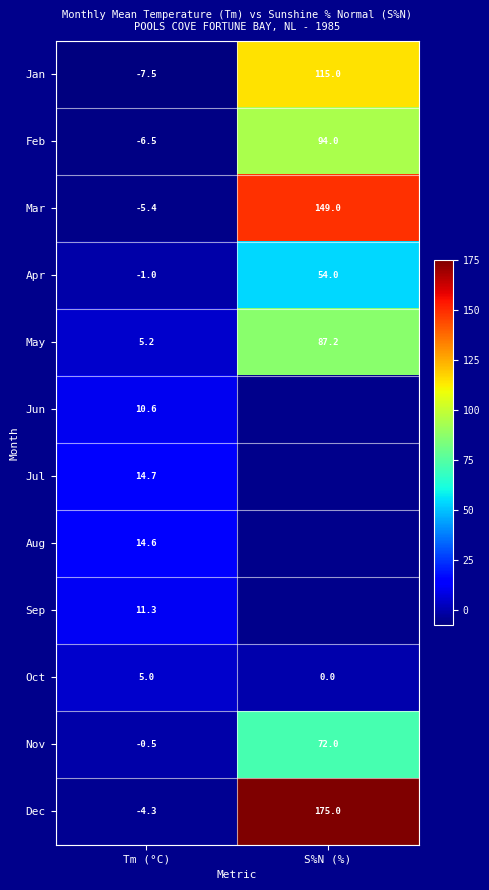

Is the value of Mar at Tm (°C) greater than the value of Jun at Tm (°C)?

No